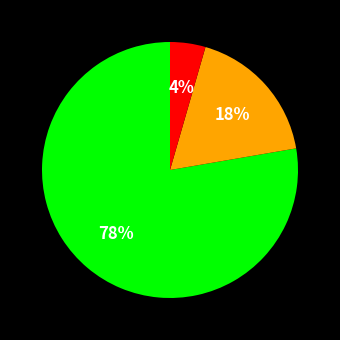

To the nearest percent, what is the average slice percentage?

33%